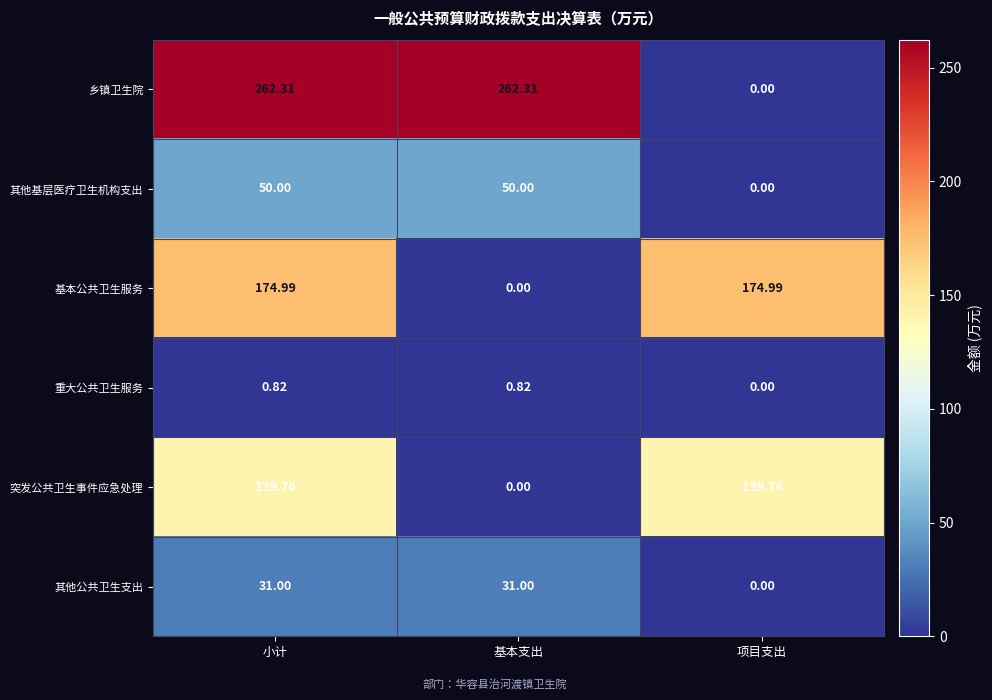

At 小计, list the series in order from largest to smallest.

乡镇卫生院, 基本公共卫生服务, 突发公共卫生事件应急处理, 其他基层医疗卫生机构支出, 其他公共卫生支出, 重大公共卫生服务